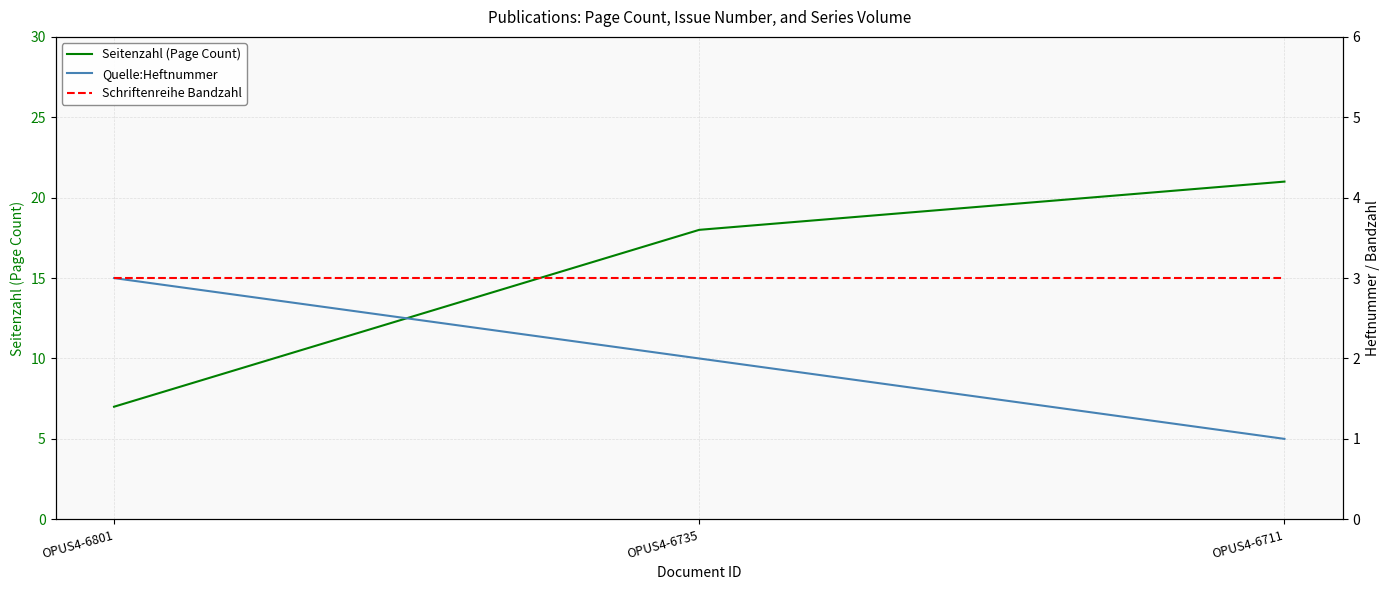

What is the greatest value displayed?

21